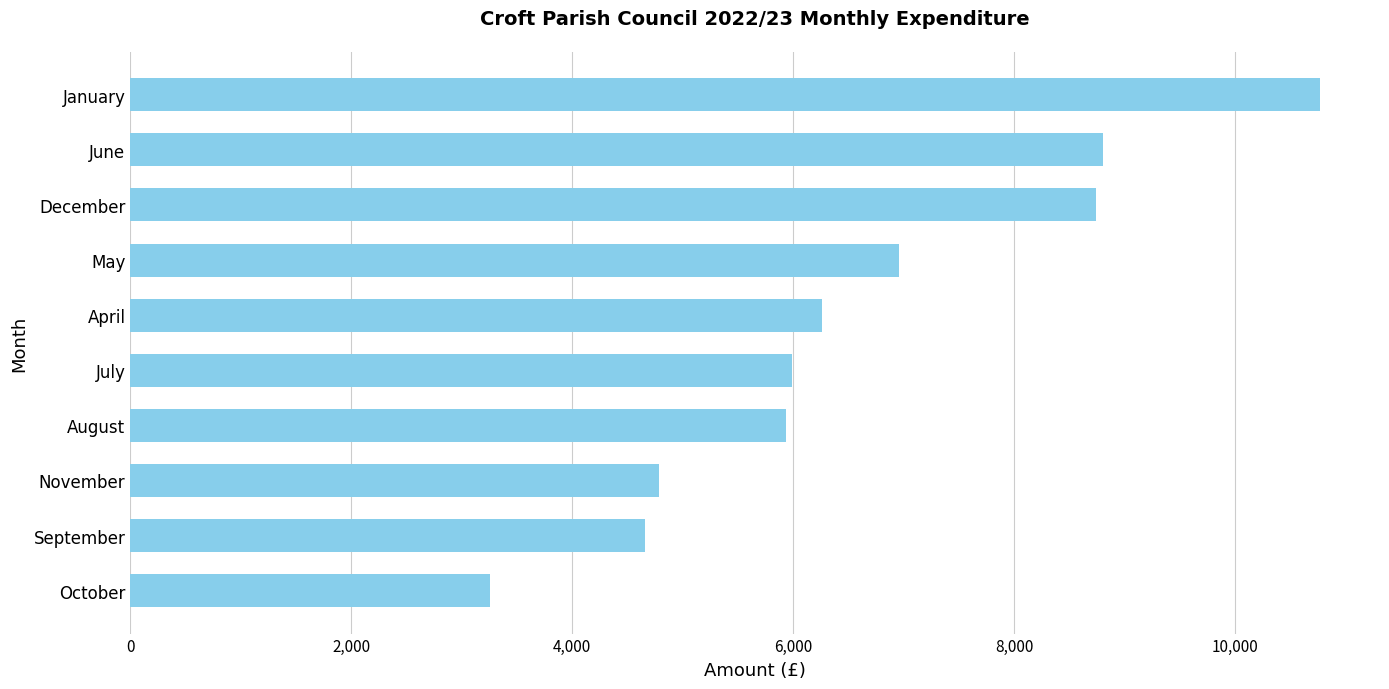

What is the difference between the second highest and minimum values?

5549.7